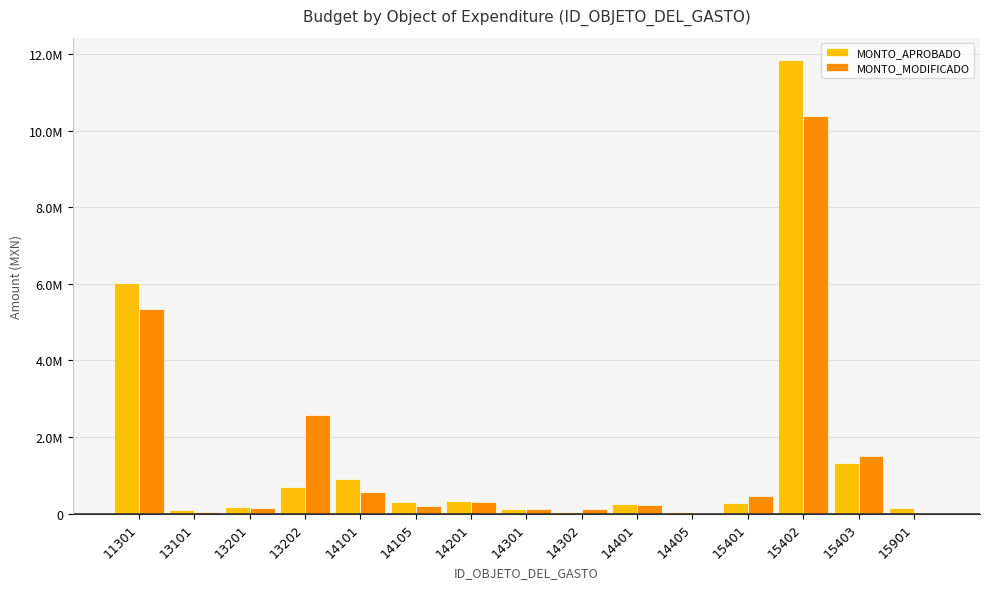

Does the chart contain stacked bars?

No